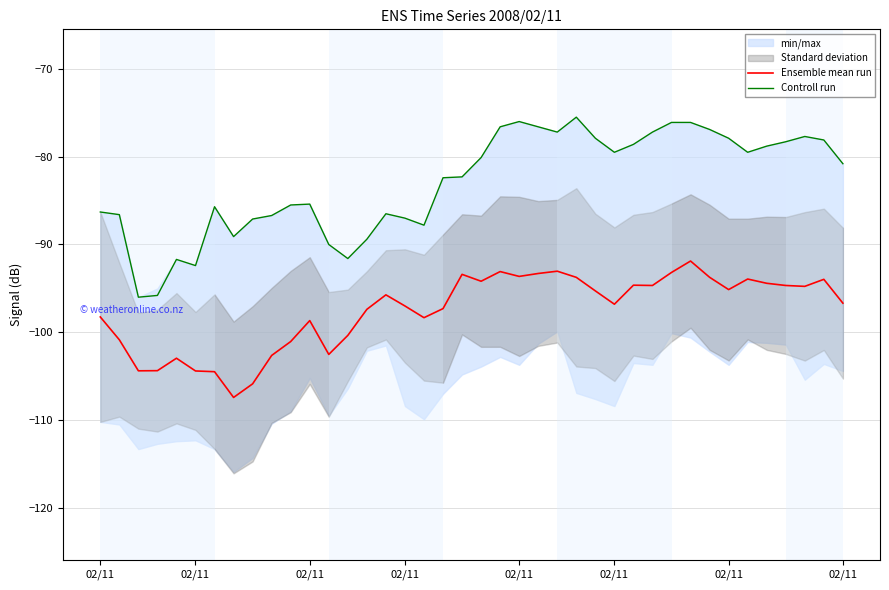

Which category has the lowest value across all series?

02/11